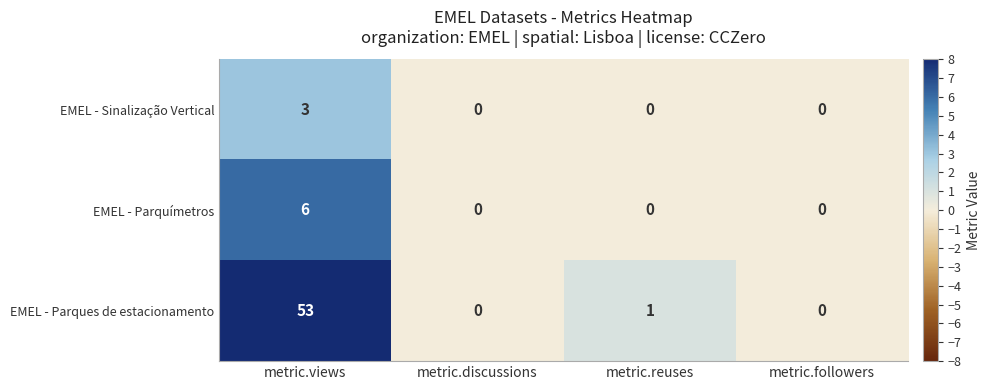

What value does the EMEL - Parques de estacionamento series have at metric.views?

53